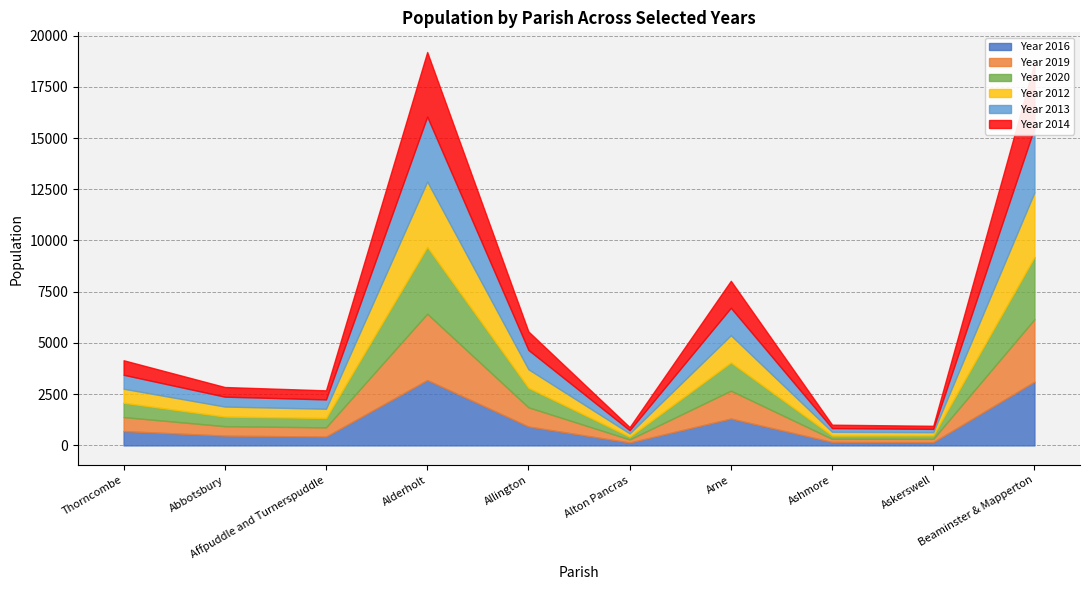

What is the value of the Year 2014 point at the 8th from the left?

167